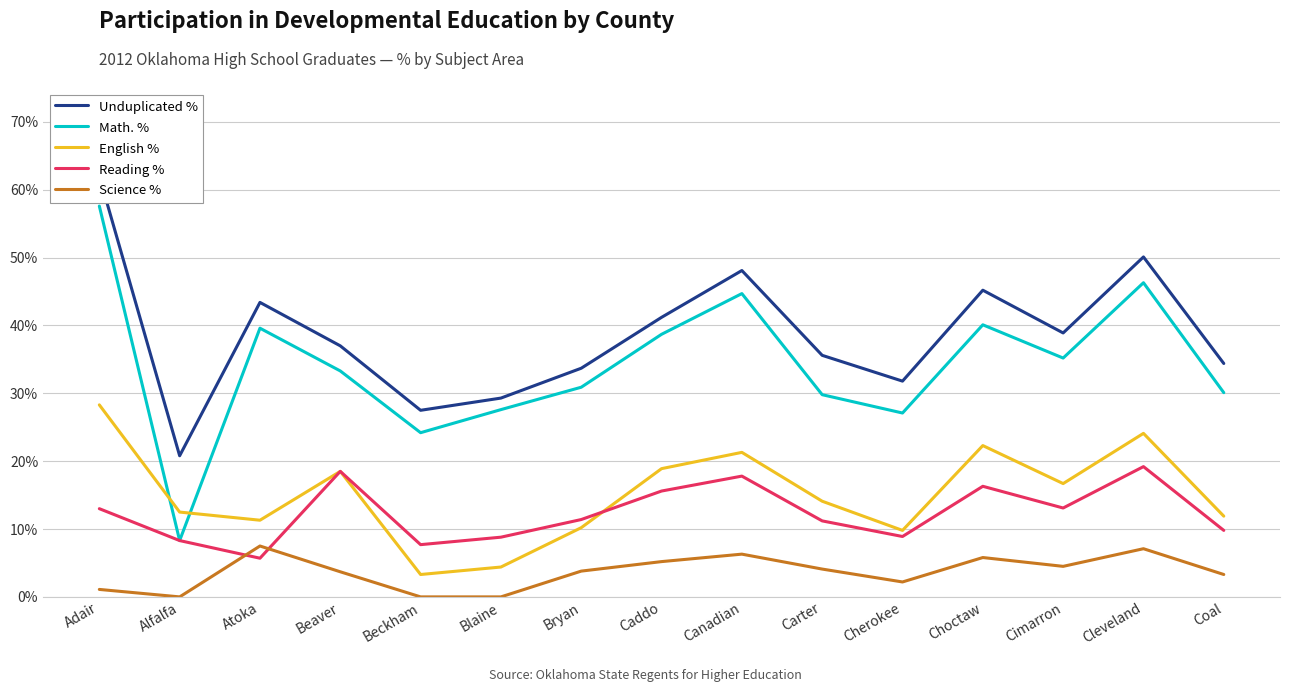

What is the difference between the maximum and minimum values in the Math. % series?

0.5